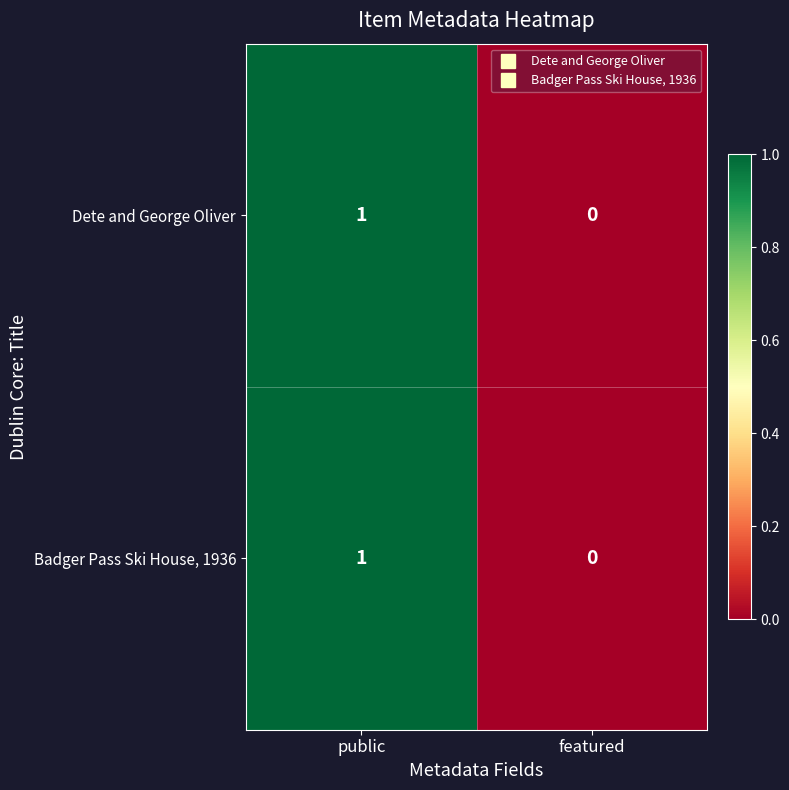

Is the value of Badger Pass Ski House, 1936 at featured greater than the value of Dete and George Oliver at public?

No